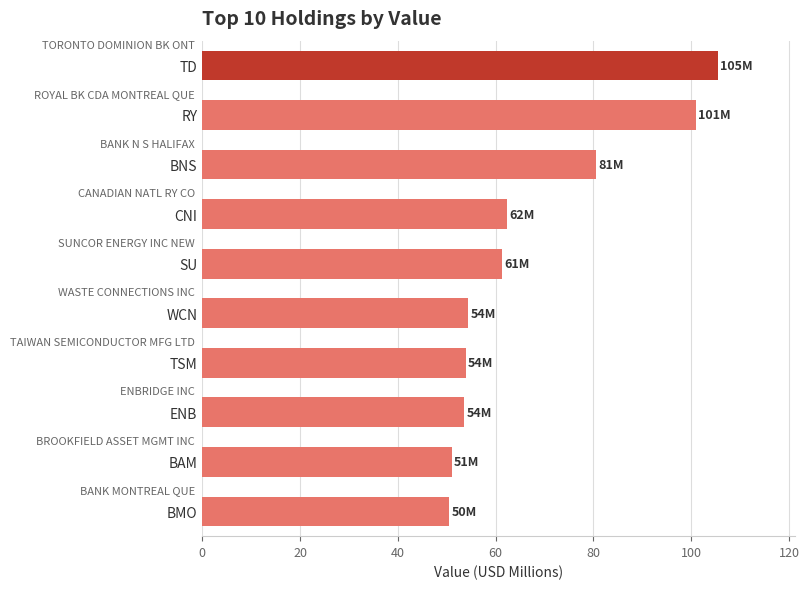

Is it true that the value at BNS is 80.6?

True